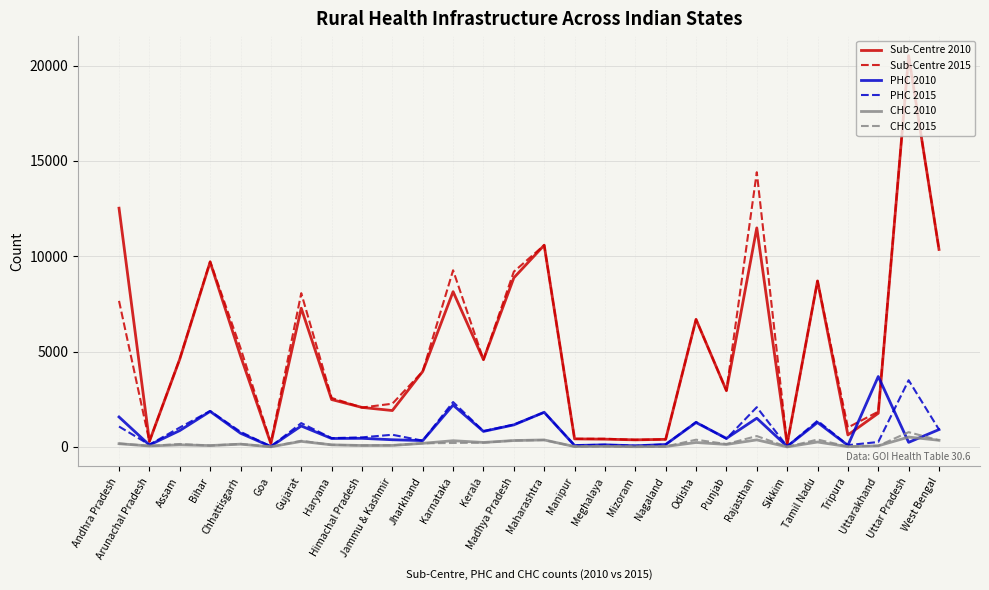

What is the difference between the maximum and minimum values in the Sub-Centre 2015 series?

20374